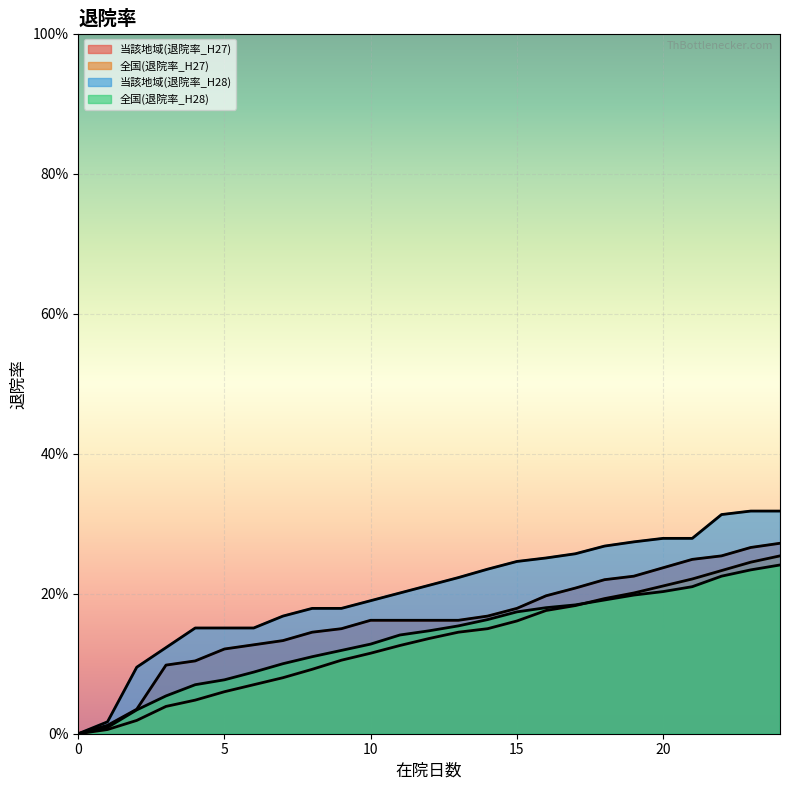

True or false: 全国(退院率_H28) and 全国(退院率_H27) cross at least once.

True